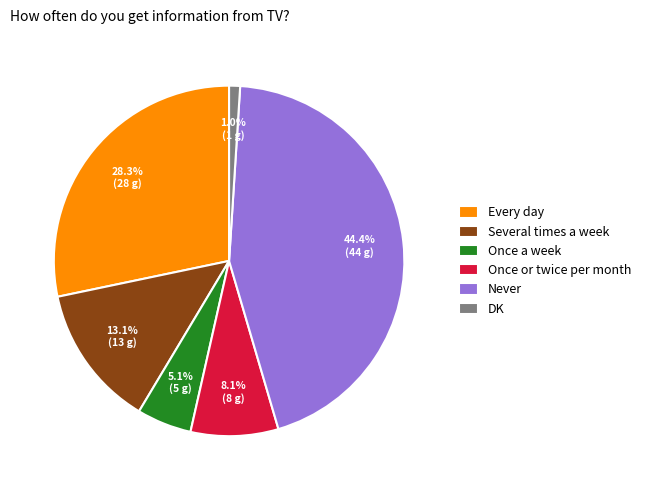

Between Several times a week and Once a week, which is larger?

Several times a week